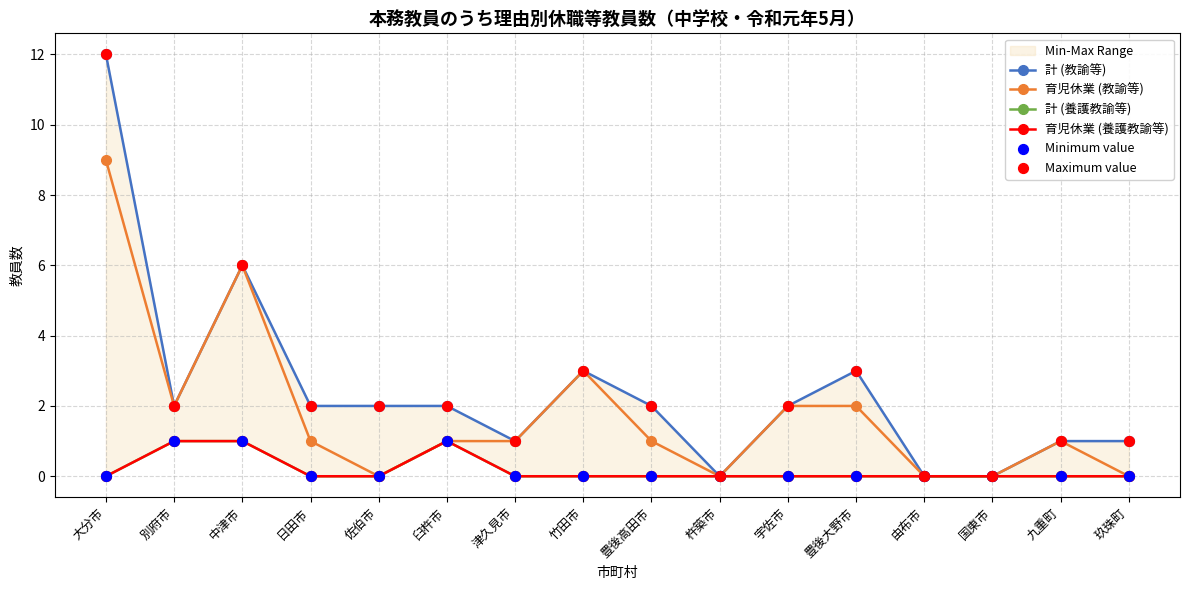

At how many categories does at least one series exceed 7?

1